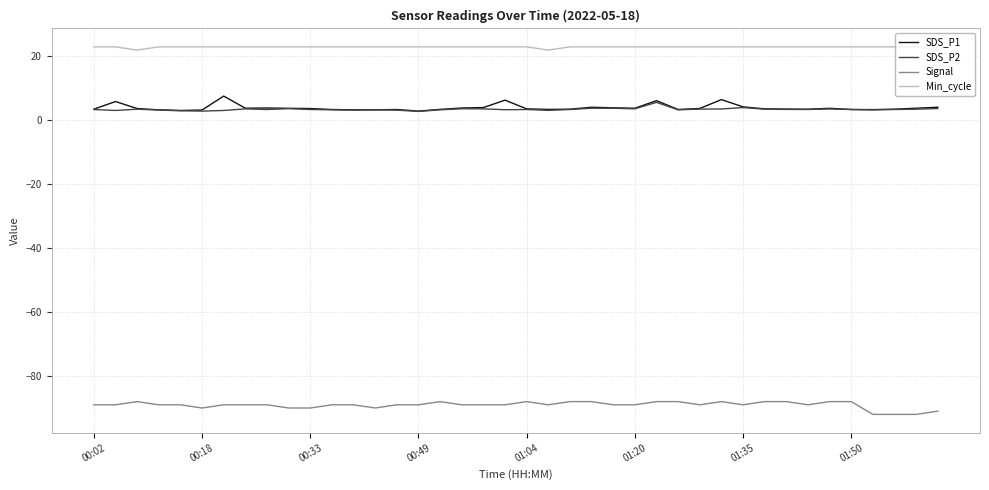

List the series in order of their peak value, lowest first.

Signal, SDS_P2, SDS_P1, Min_cycle